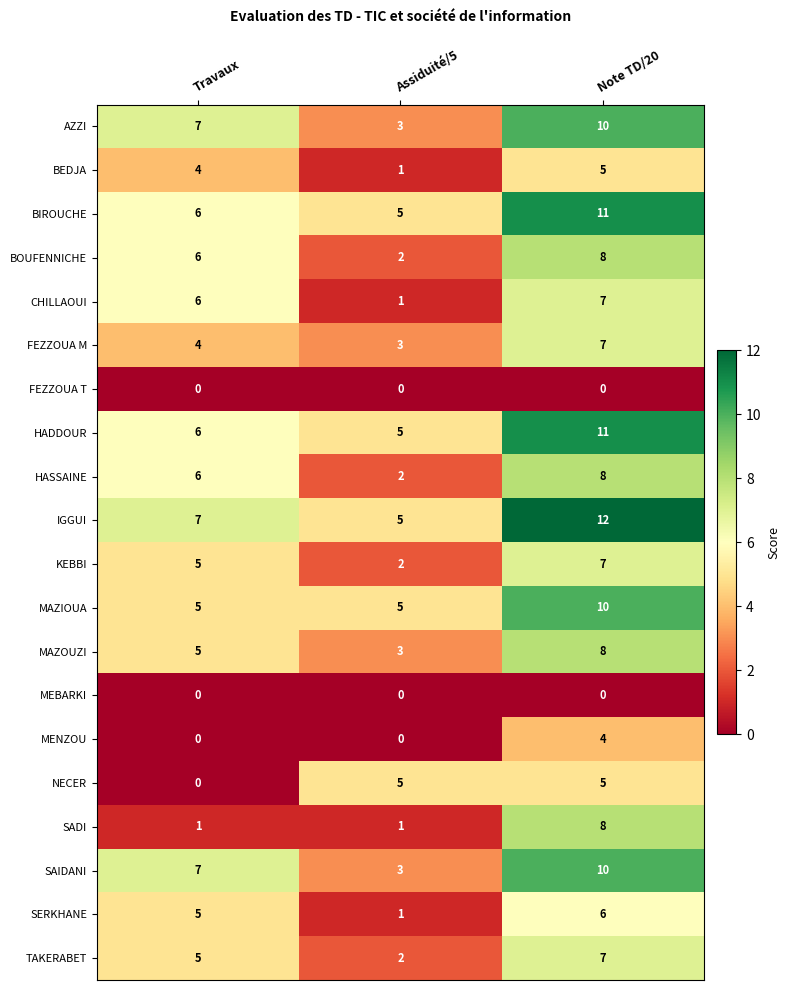

Rank the categories by SAIDANI value from lowest to highest.

Assiduité/5, Travaux, Note TD/20